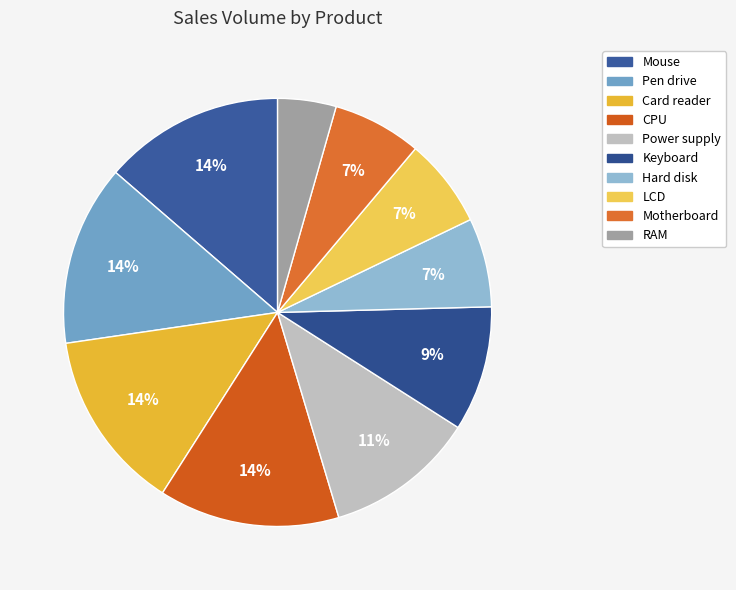

Which category has the smallest portion of the pie?

RAM